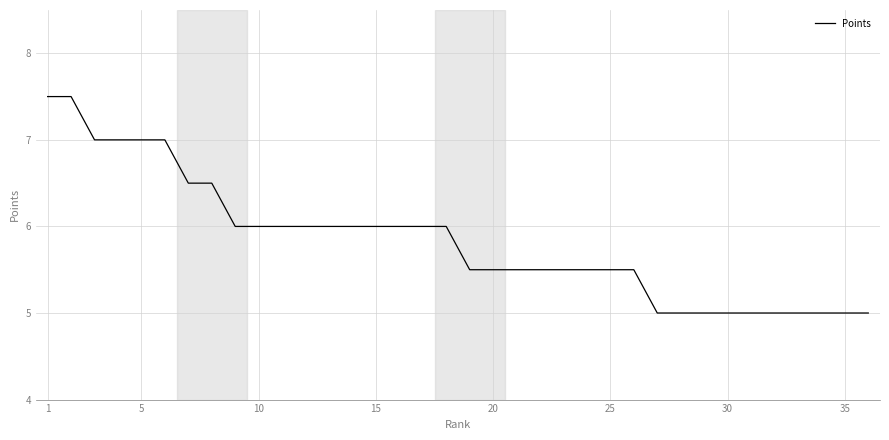

What is the minimum value shown in the chart?

5.0